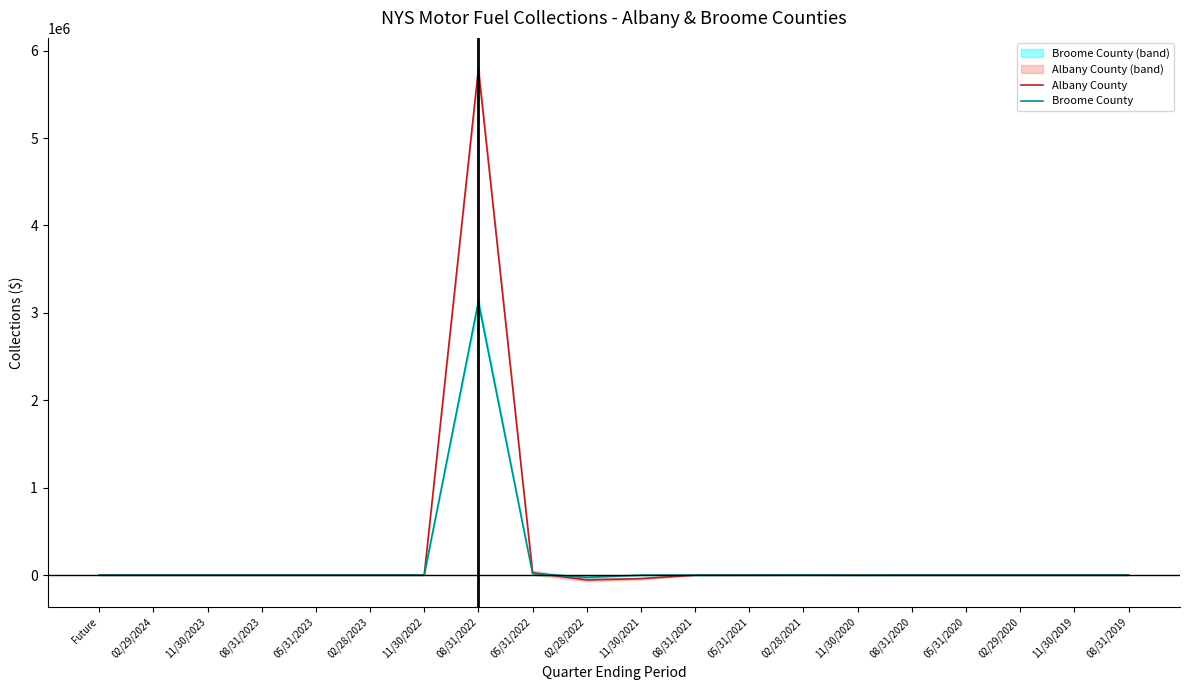

True or false: Albany County and Broome County intersect in this chart.

True